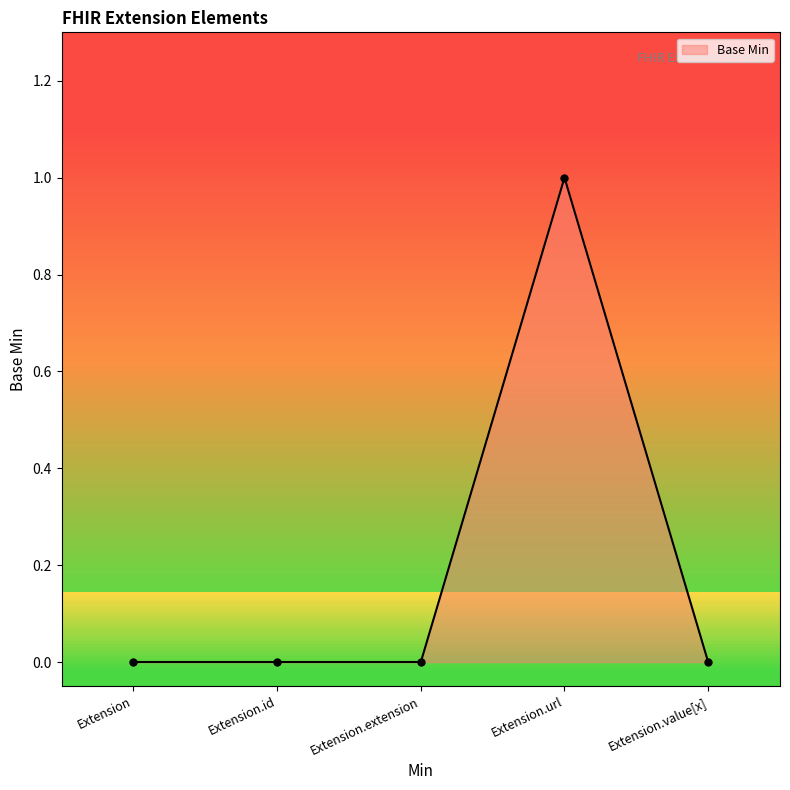

At which category does the chart reach its peak across all series?

Extension.url